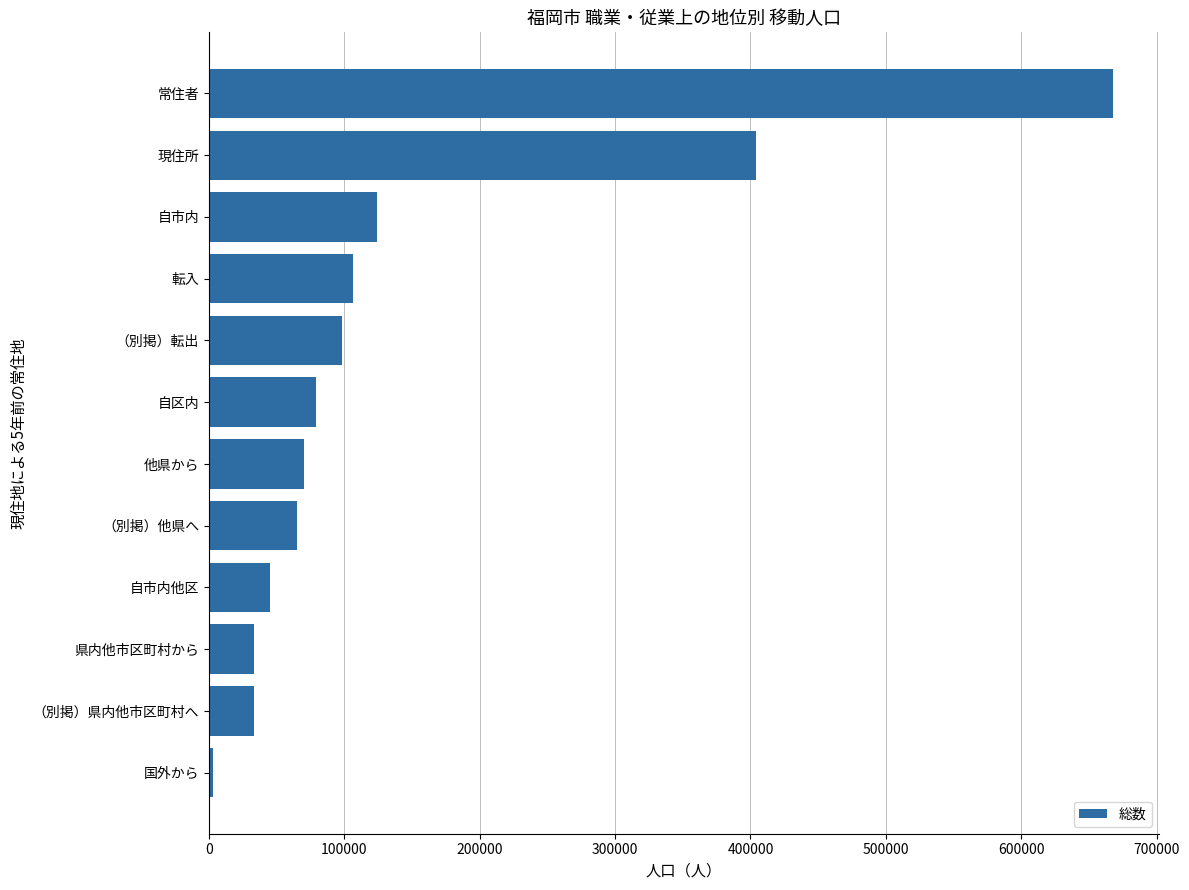

Between 常住者 and 現住所, which is larger?

常住者